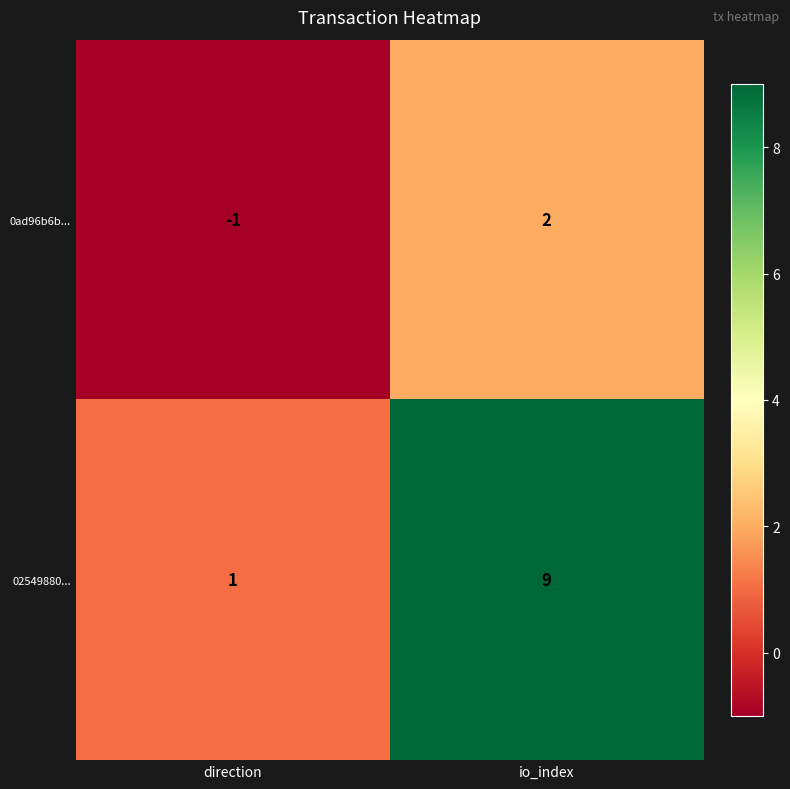

At which label is 02549880... closest to 5?

direction